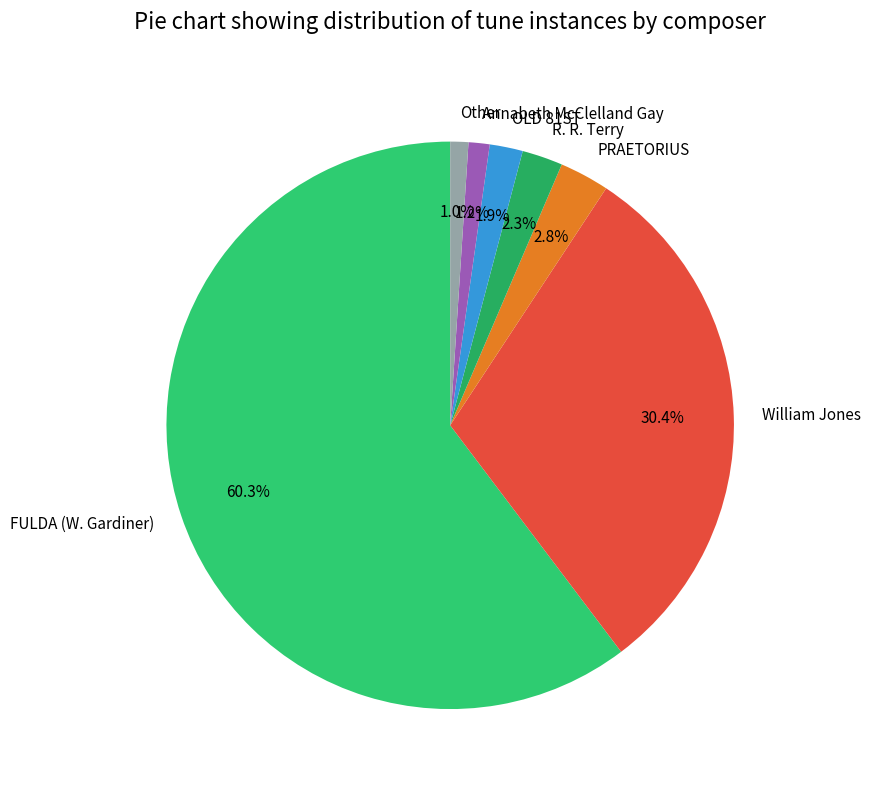

Which category accounts for the majority?

FULDA (W. Gardiner)